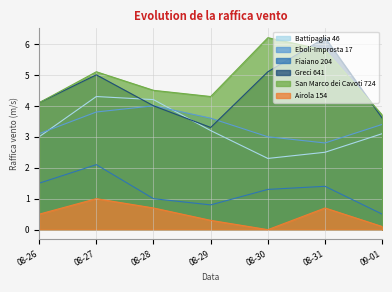

Count the number of data series in this chart.

6